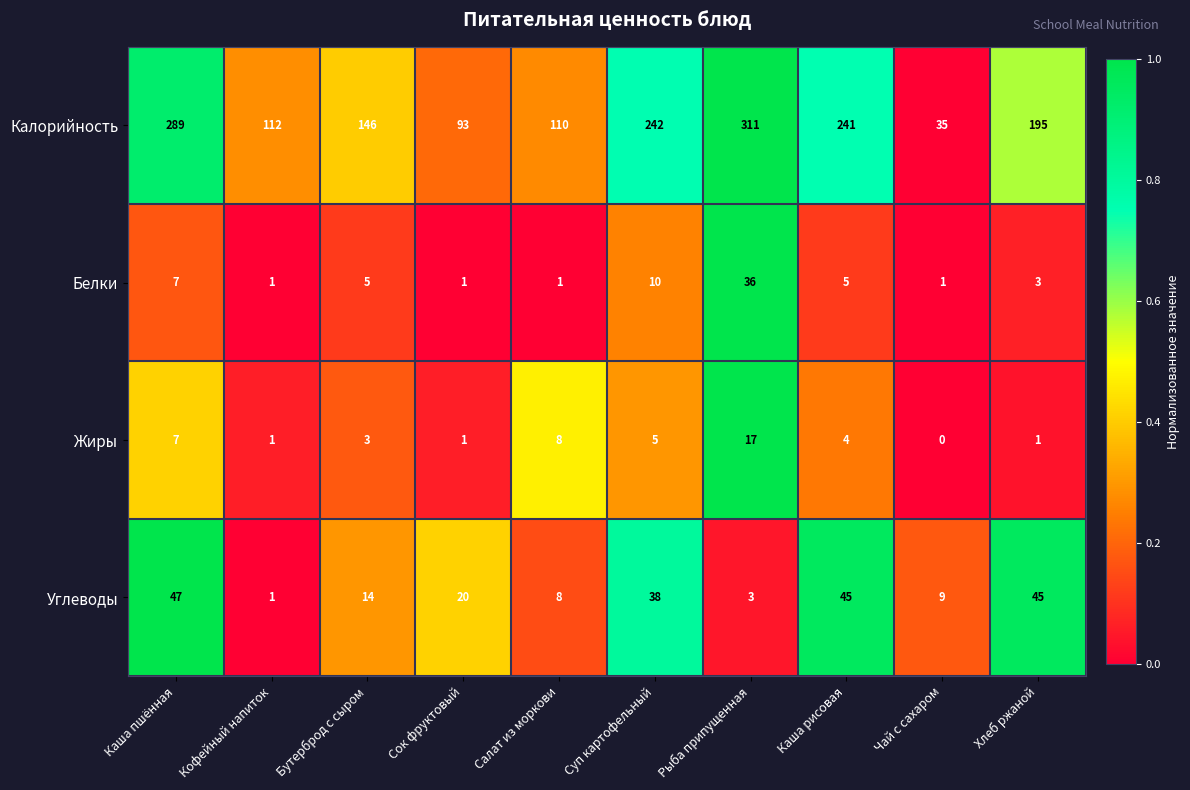

At which label does Калорийность first exceed 195?

Каша пшённая